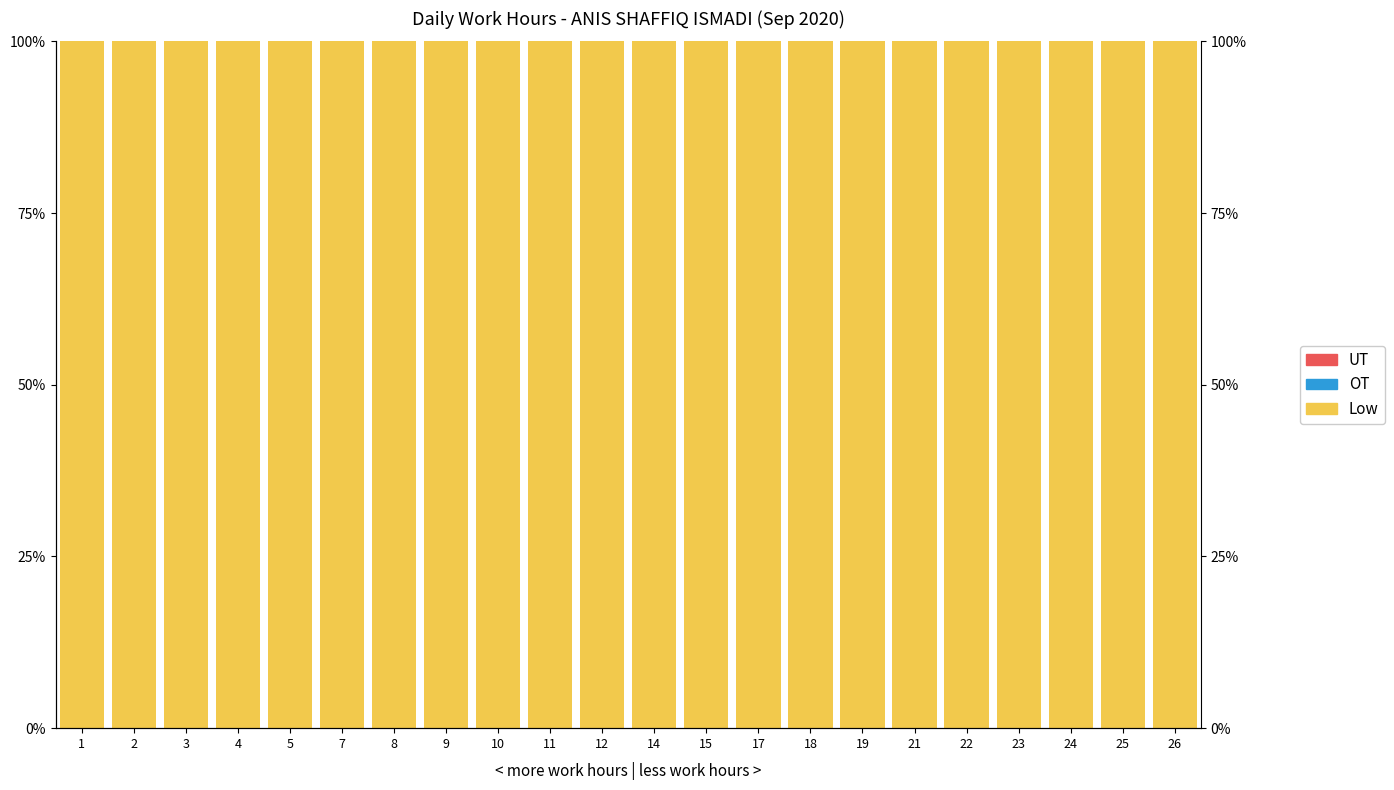

Count the number of data series in this chart.

3